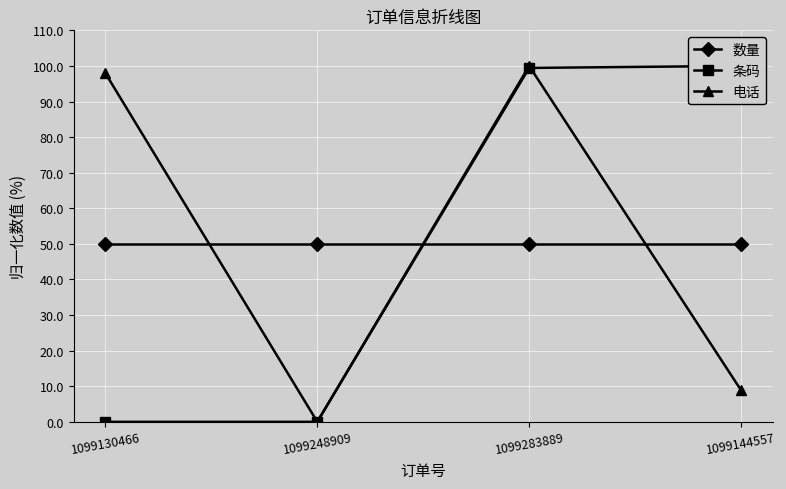

At 1099248909, list the series in order from smallest to largest.

条码, 电话, 数量